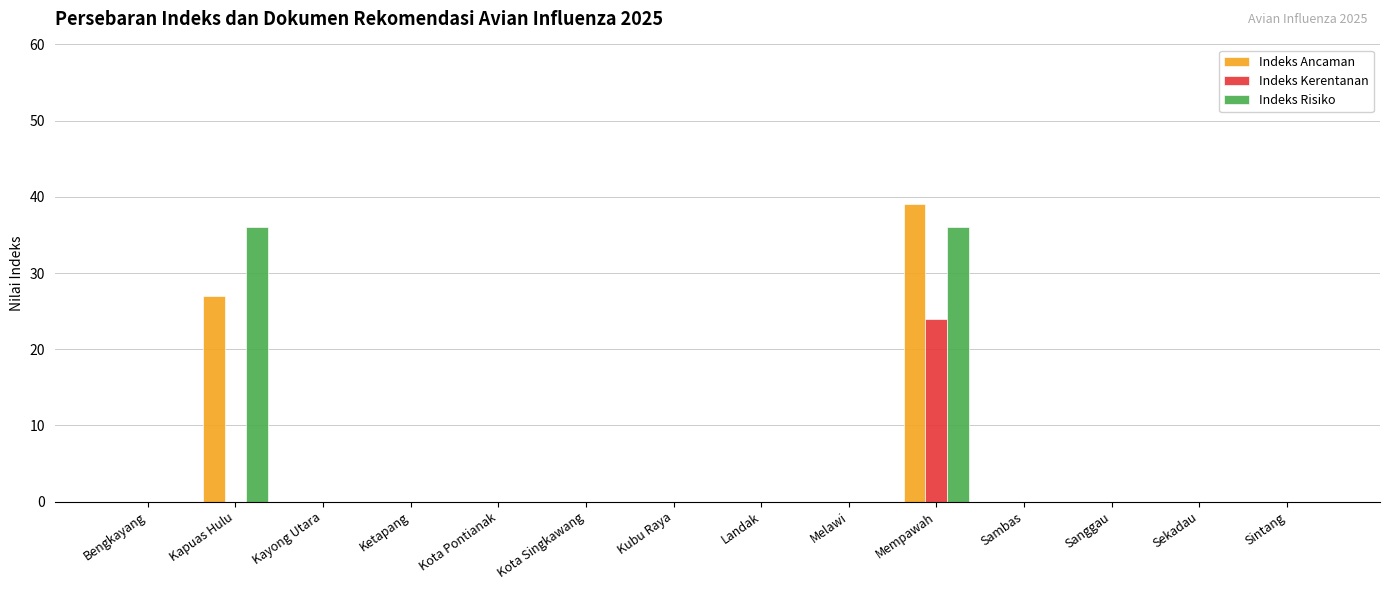

At which label is Indeks Ancaman closest to 19?

Kapuas Hulu